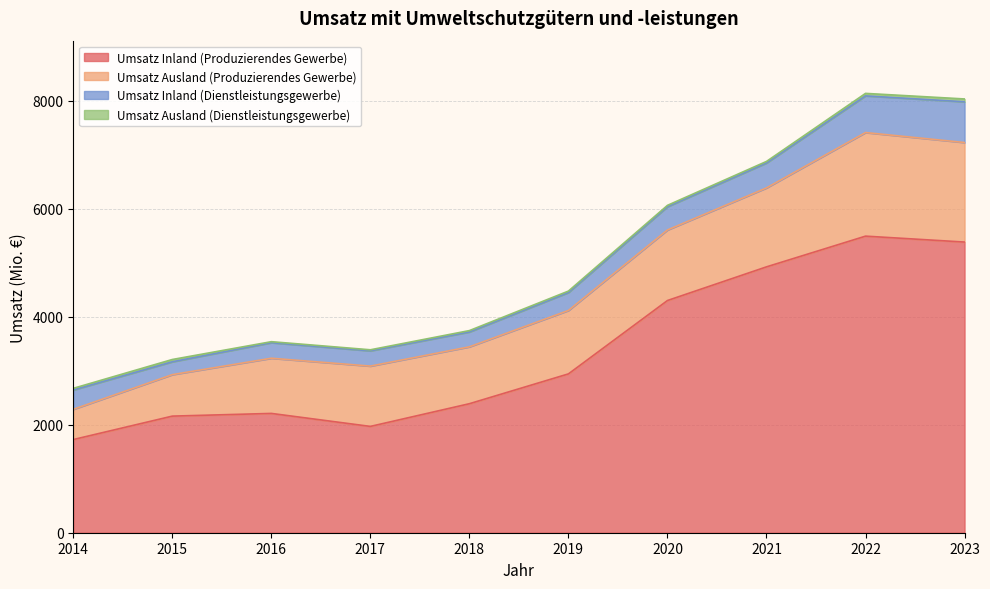

Is the value of Umsatz Ausland (Produzierendes Gewerbe) at 2017 greater than the value of Umsatz Inland (Produzierendes Gewerbe) at 2016?

No